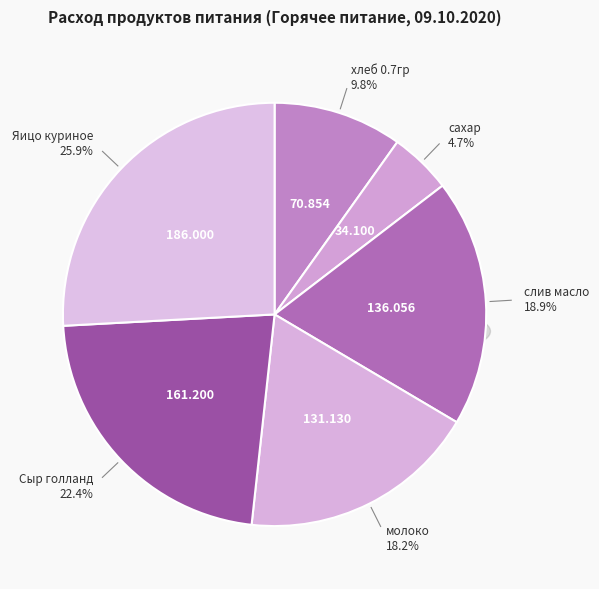

To the nearest percent, what is the difference between the largest and smallest slice percentages?

21%